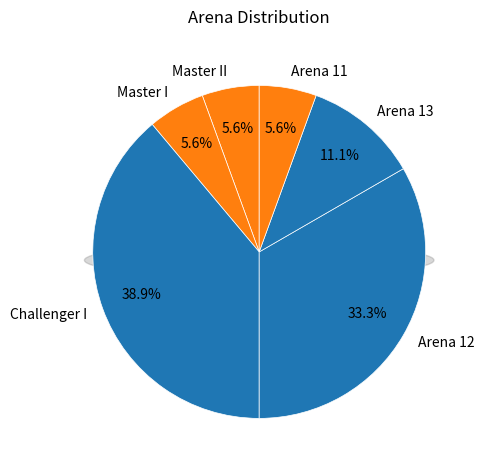

To the nearest percent, what is the combined percentage of Arena 11 and Master II?

11%